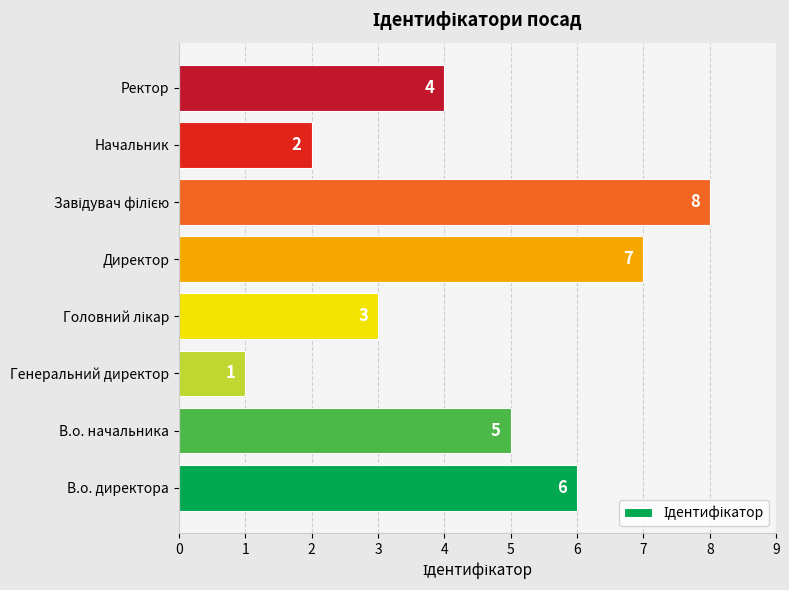

Approximately how many times larger is the value at Директор compared to В.о. директора?

1.2